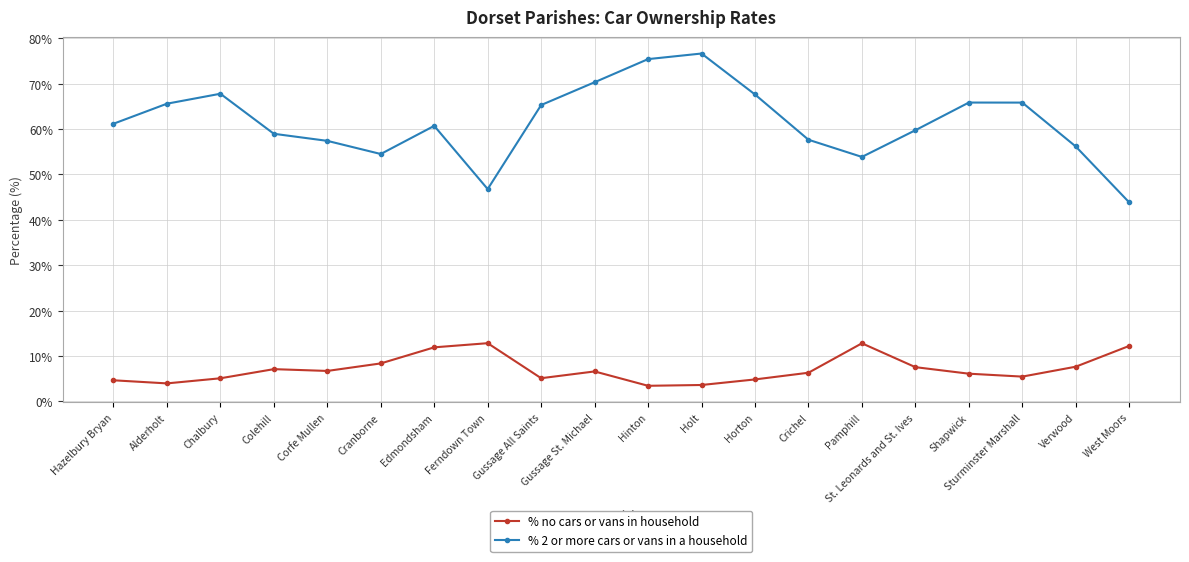

In % 2 or more cars or vans in a household, how many points are lower than both neighbors (excluding endpoints)?

3